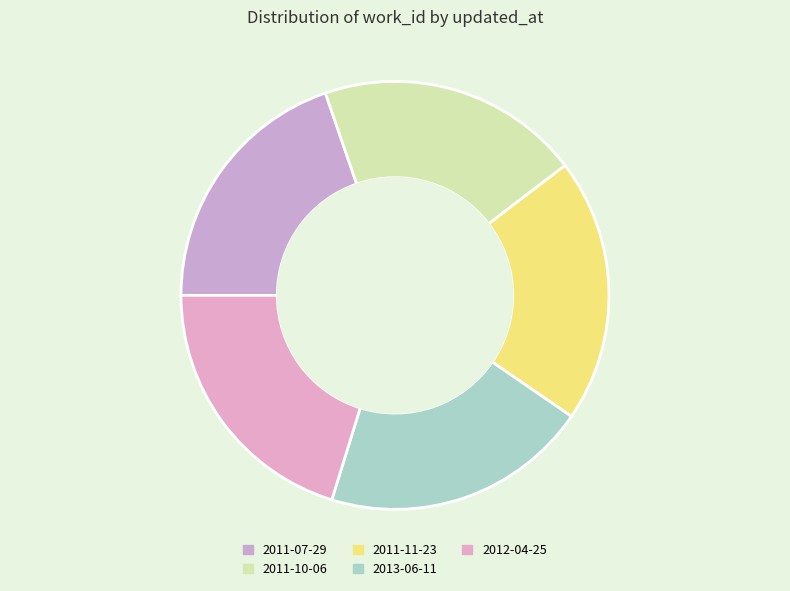

How many segments does this pie chart have?

5